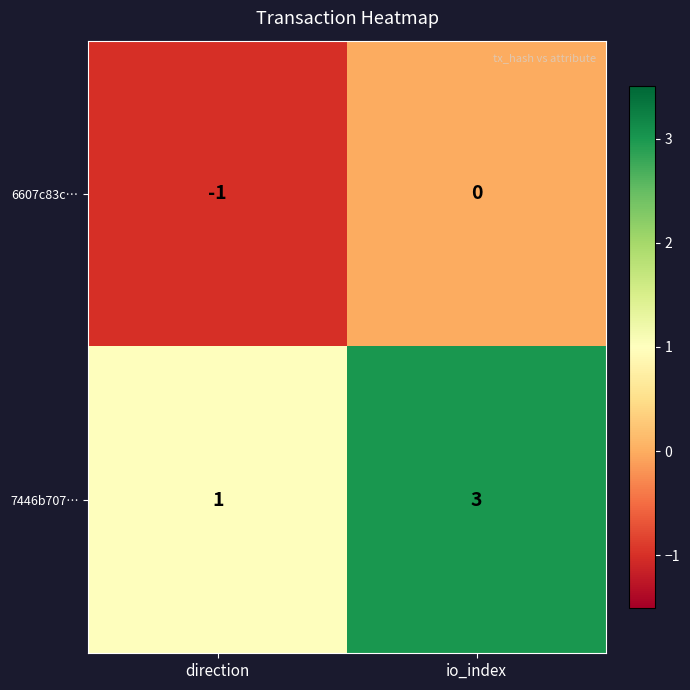

Which series has the largest total across all categories?

7446b707…